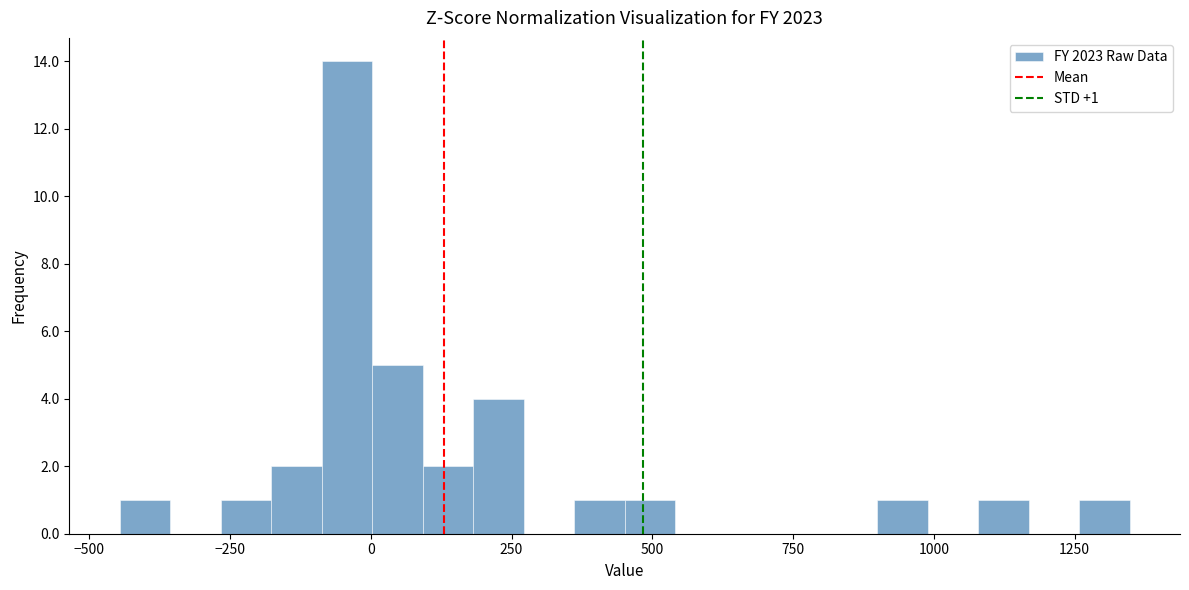

Read against the x-axis, roughly where is the centre of the tallest bar?

-50